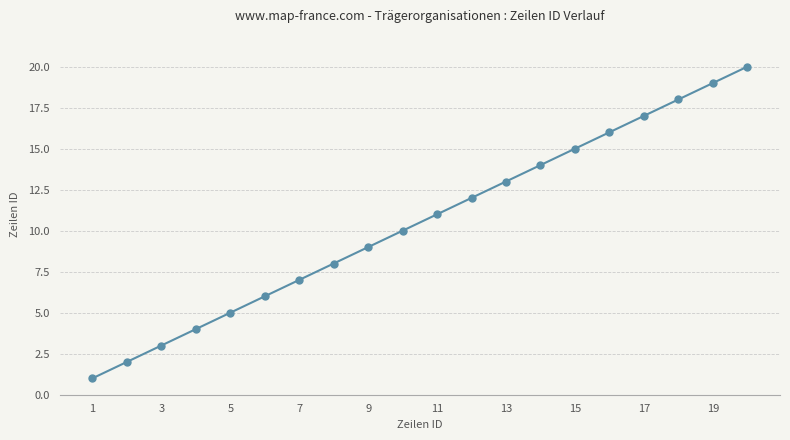

What is the sum of all values?

210